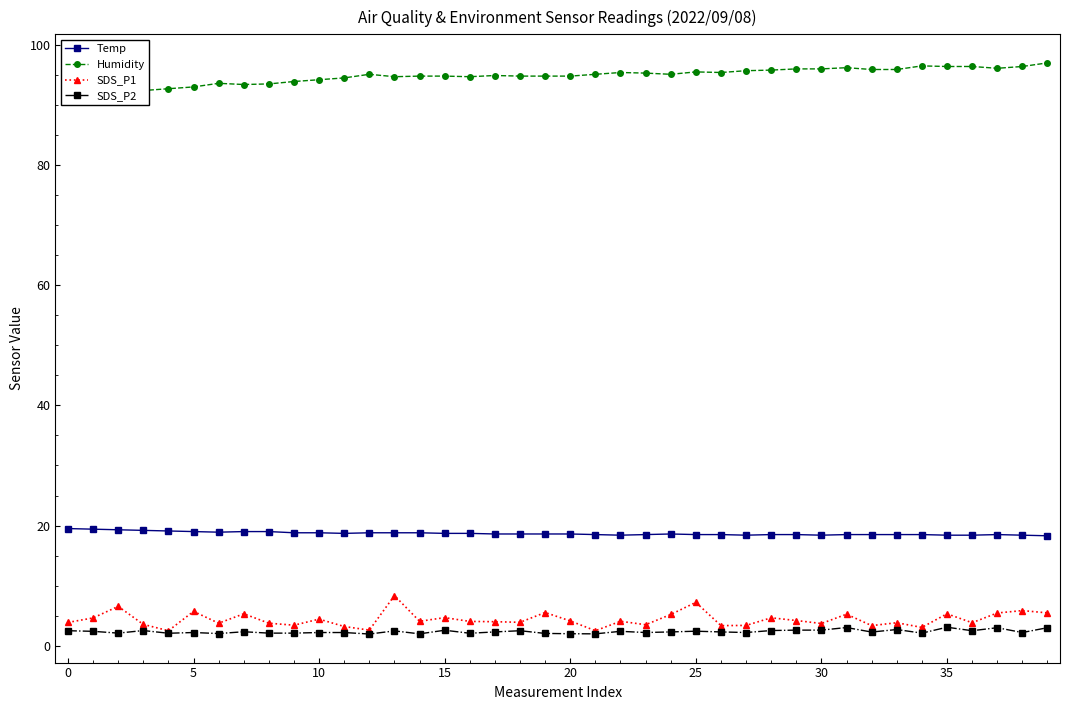

True or false: SDS_P1 has more than 1 interior local peaks.

True